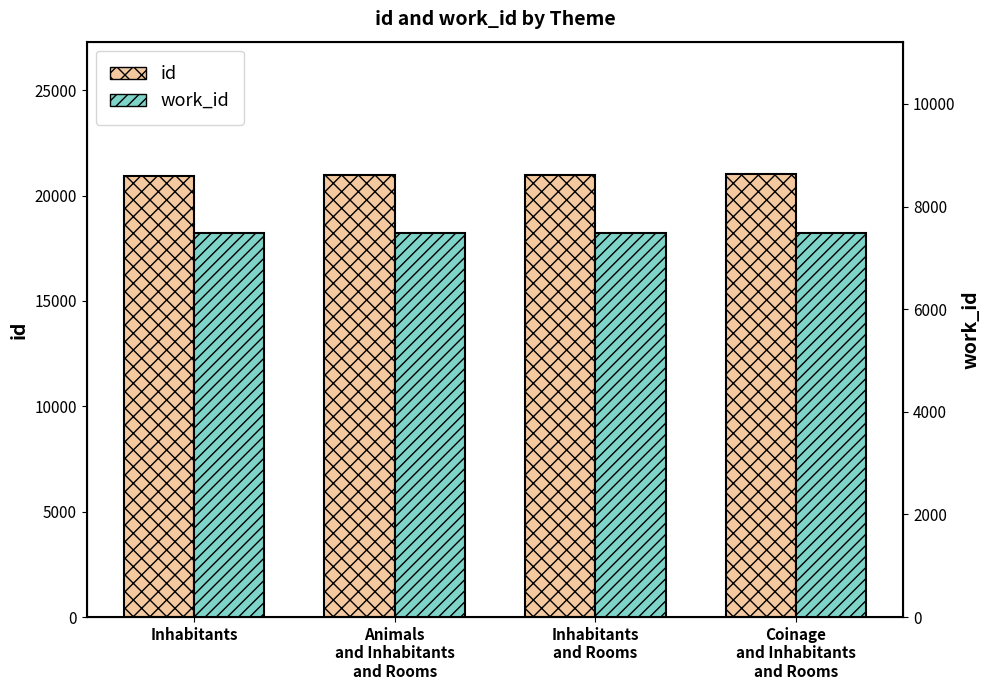

What is the average value of the id series?

20985